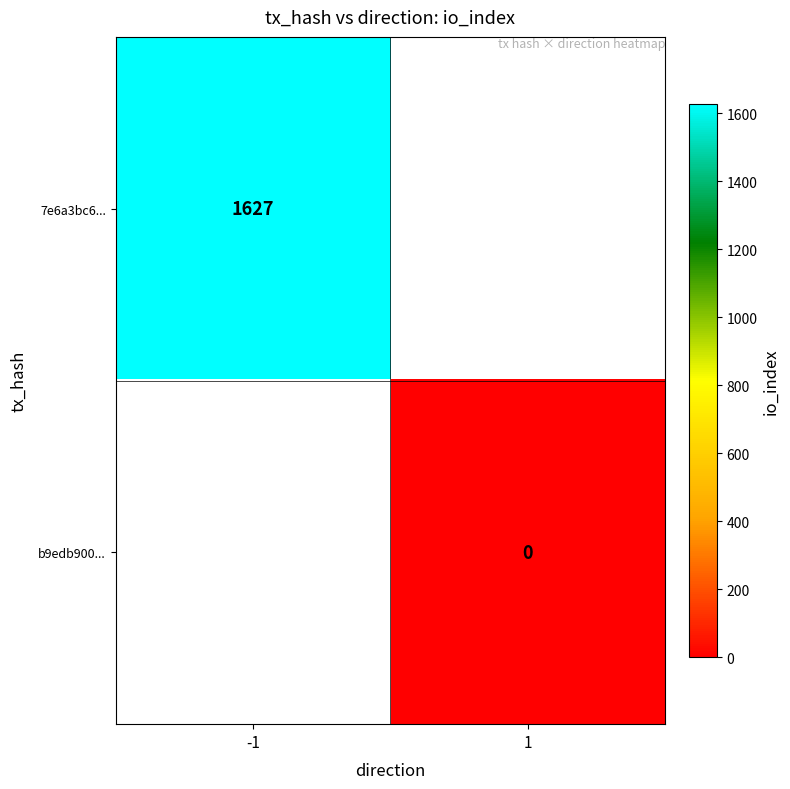

True or false: 7e6a3bc6... has a value of 2795 at -1.

False